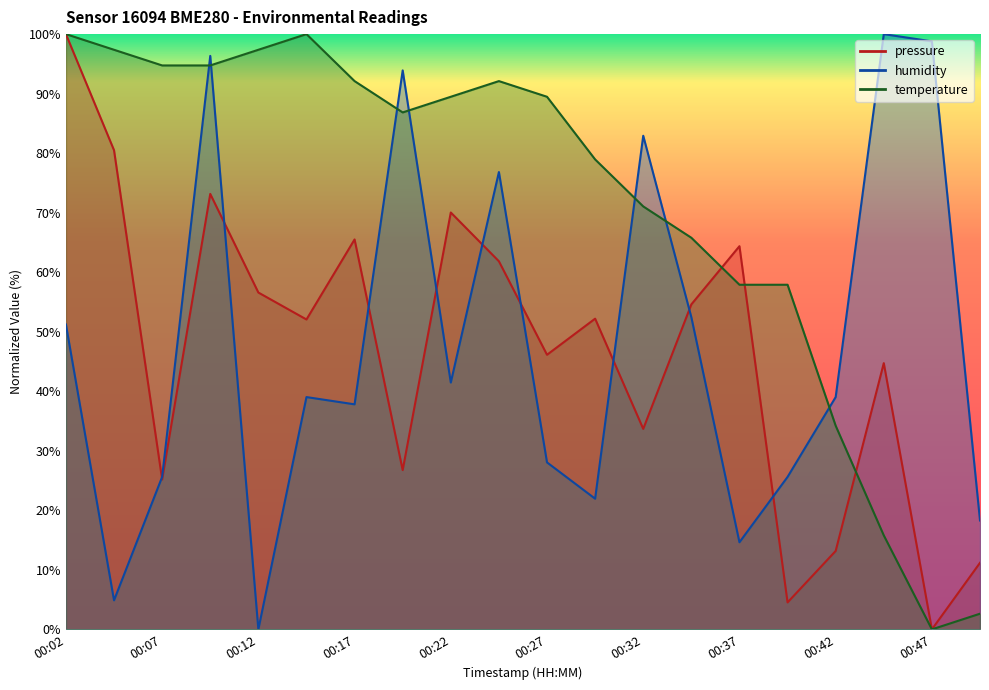

What is the highest value of the pressure series?

100.0